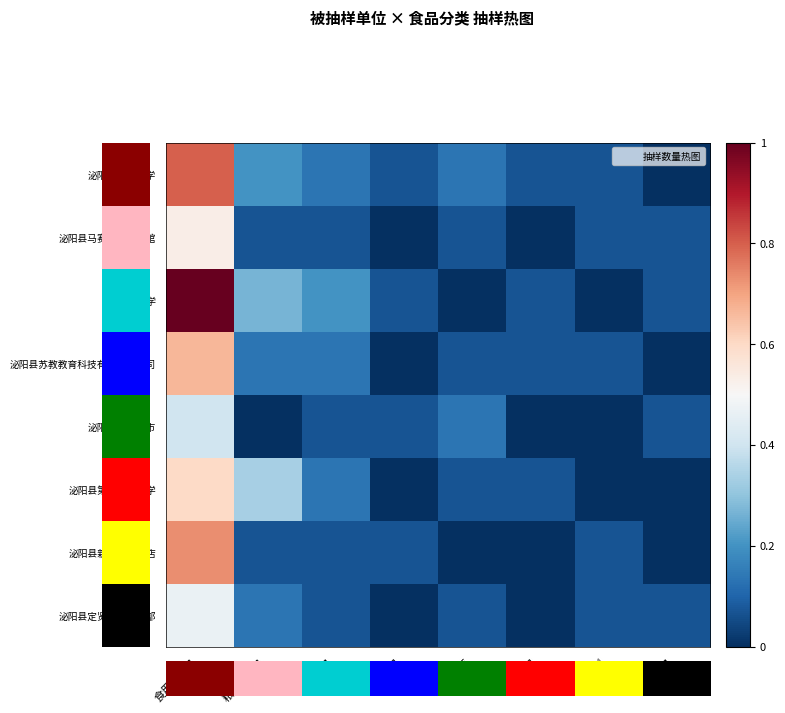

Which label corresponds to the smallest value in the chart?

水果制品